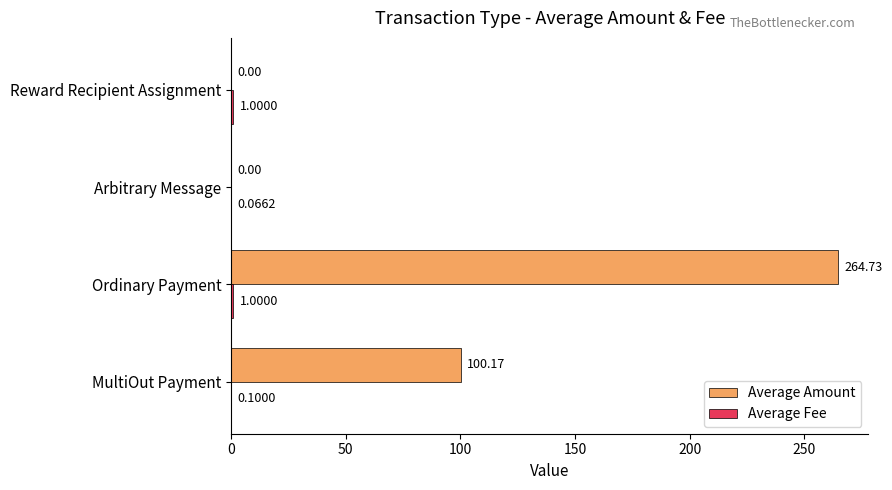

What is the total value across all series at Reward Recipient Assignment?

1.0